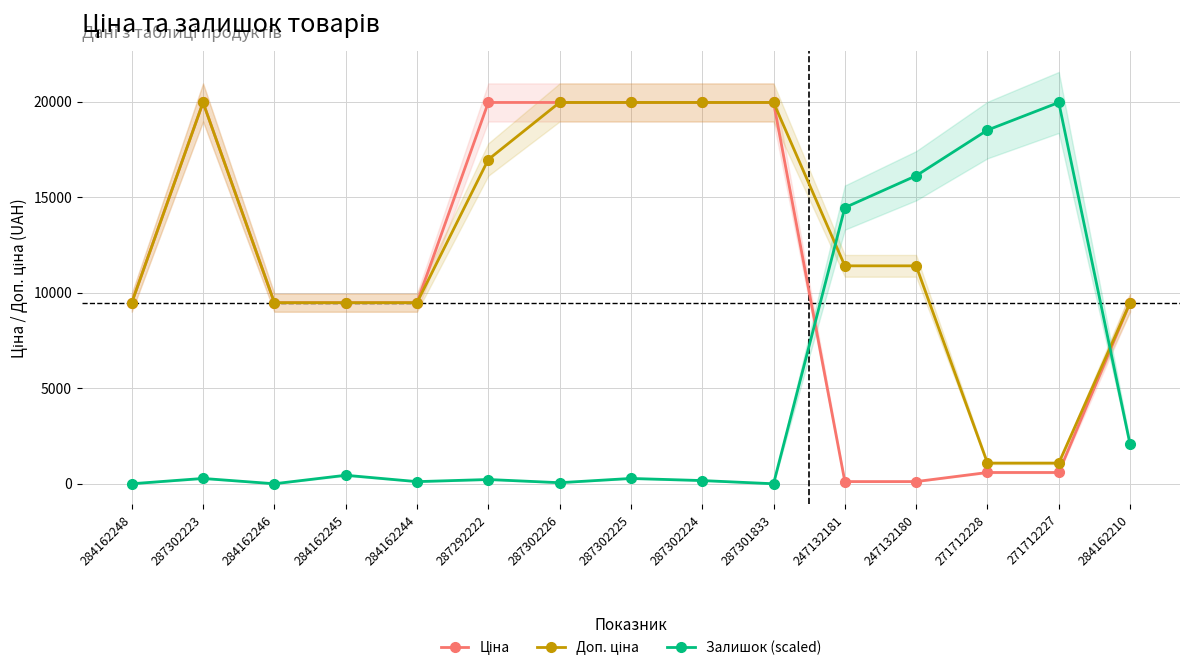

True or false: Ціна and Доп. ціна intersect in this chart.

False